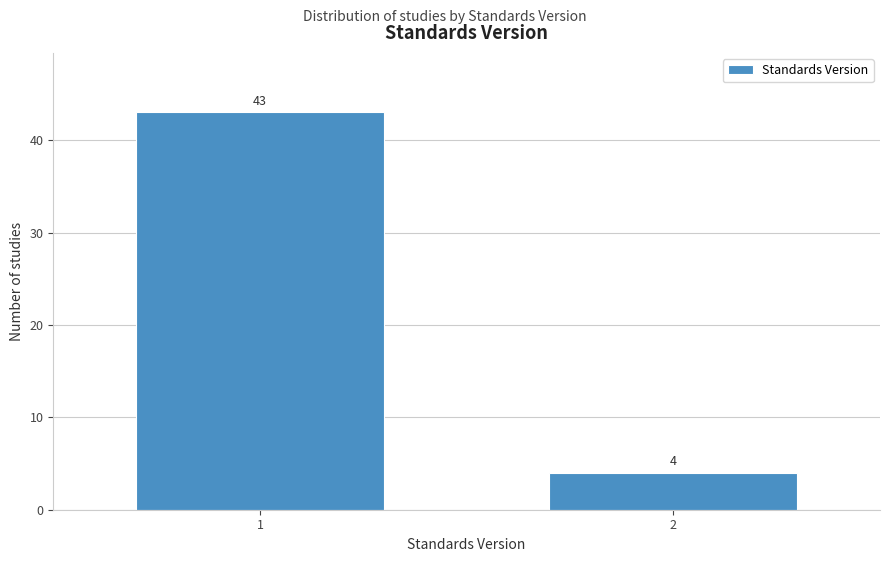

Reading left to right, extract all data points from this chart.

43	4